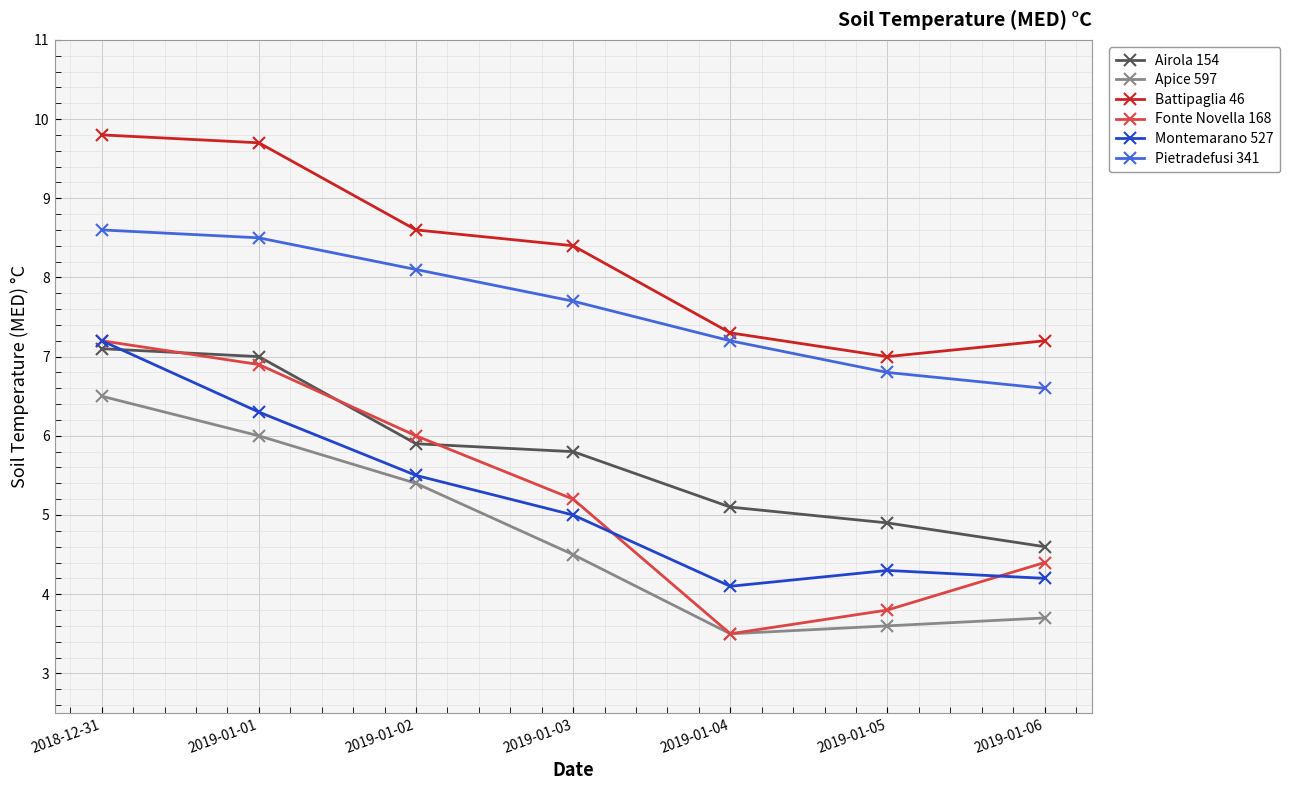

What is the value of the Montemarano 527 point at the 3rd from the left?

5.5